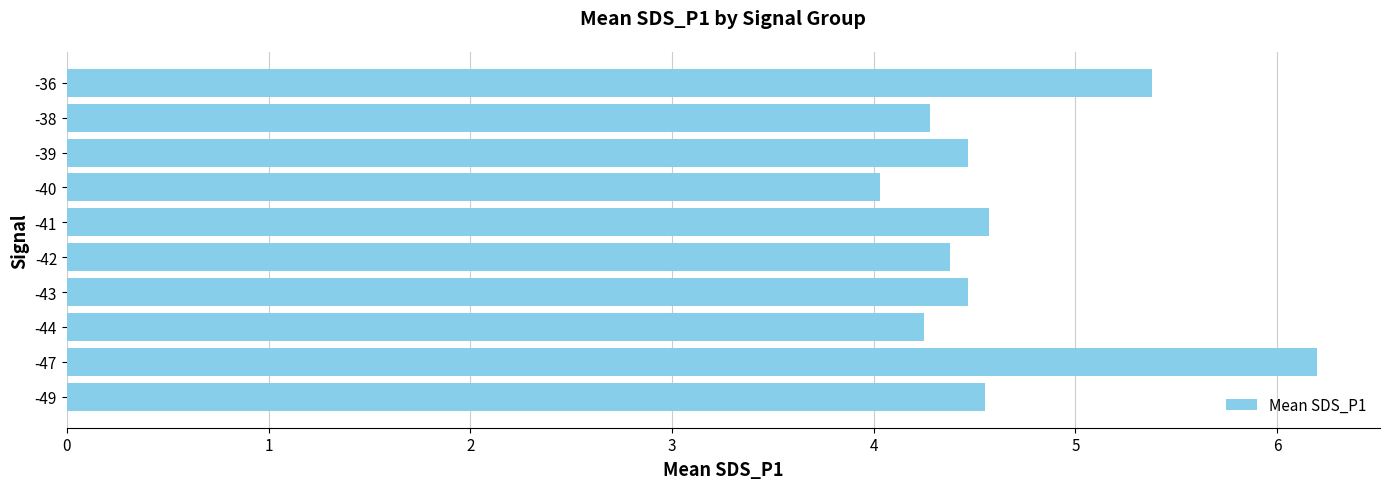

What is the greatest value displayed?

6.2